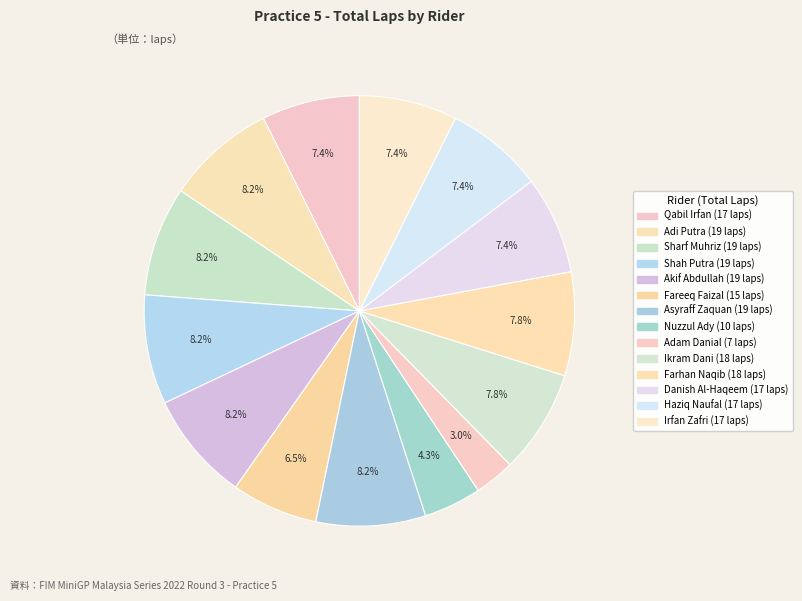

How many slices are in this pie chart?

14